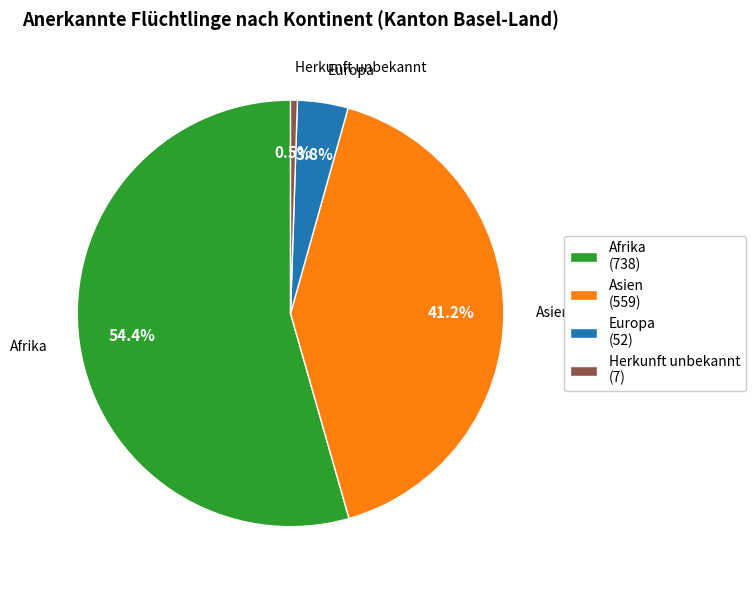

Is the sum of Herkunft unbekannt and Asien greater than half?

No